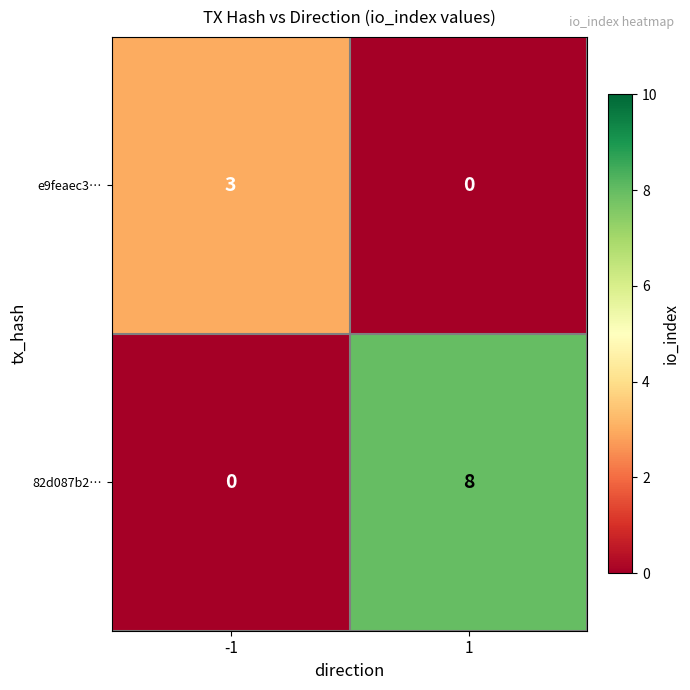

What is the sum of all 82d087b2… values?

8